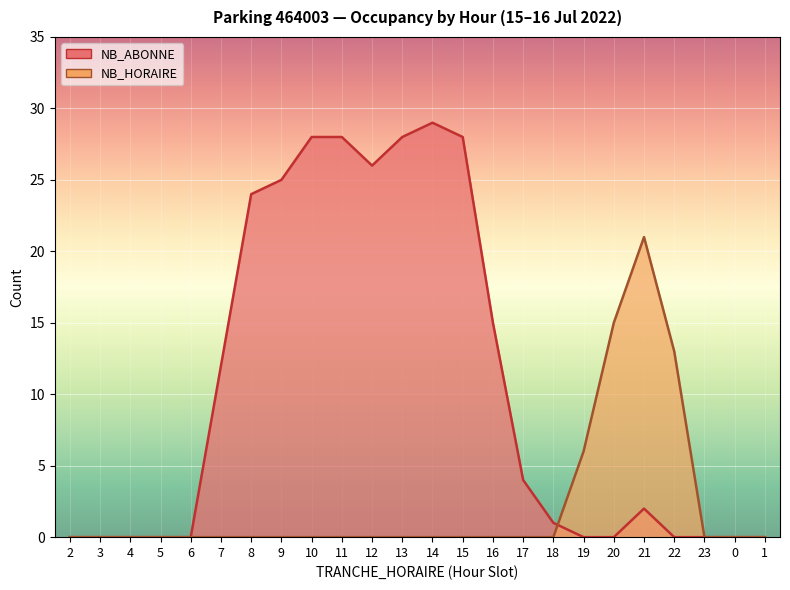

What is the total value across all series at 9?

25